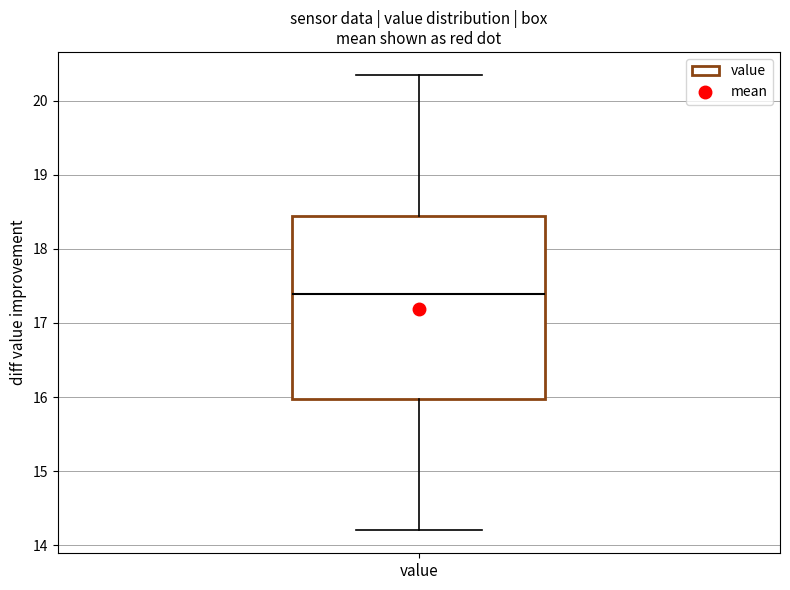

Read this box plot against the y-axis: the position of the median line, the range covered by the box, and the ends of both whiskers. The values are not printed on the chart, so give them approximately, as read against the axis.

median 17.4, box 16.0 to 18.5, whiskers 14.2 to 20.4